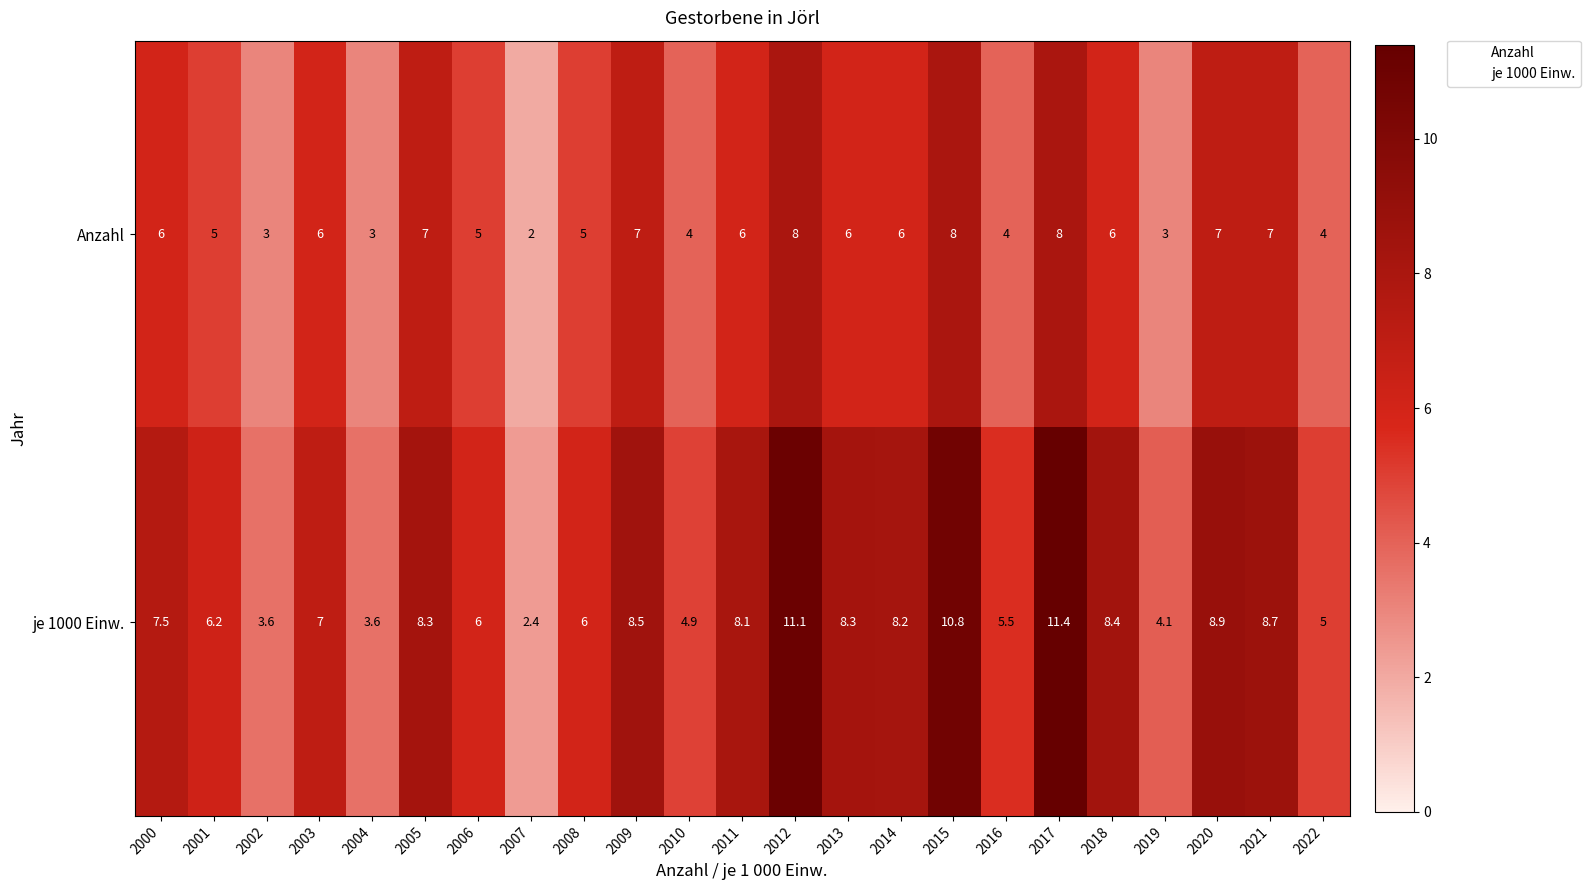

What is the sum of all je 1000 Einw. values?

162.5